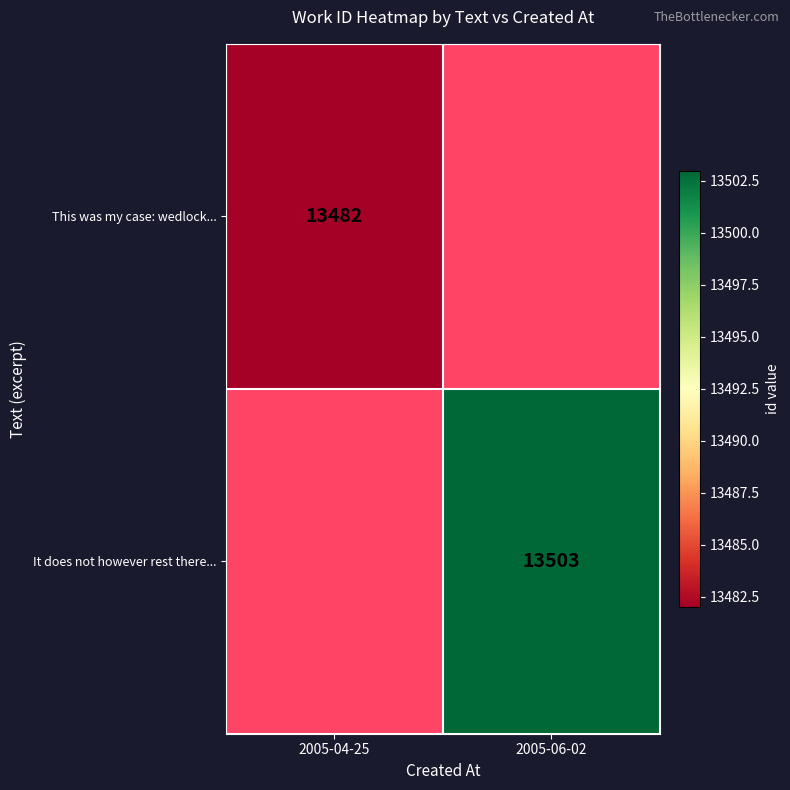

List the series in order of their overall mean, lowest first.

This was my case: wedlock..., It does not however rest there...